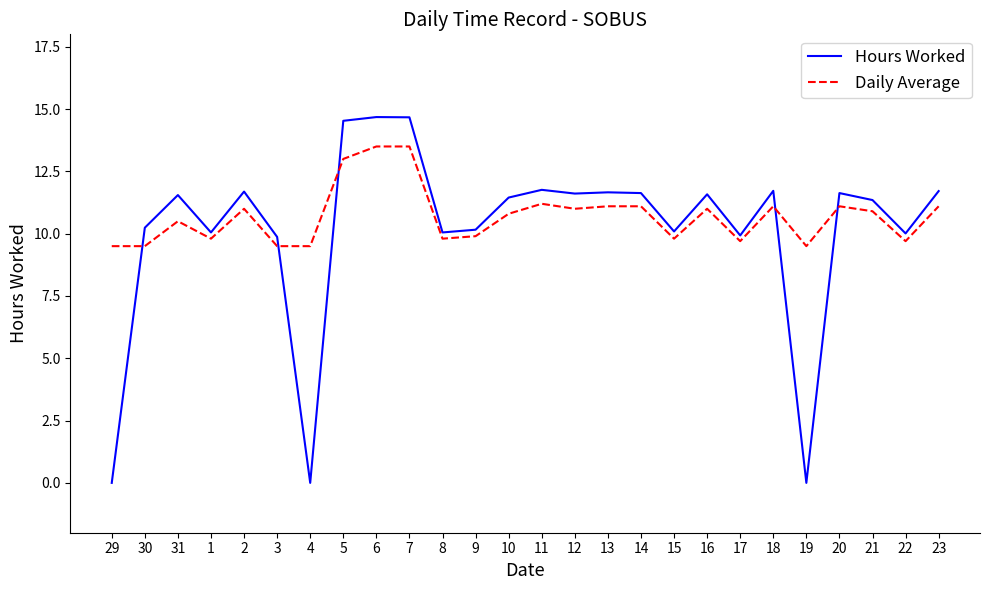

What position from the left is 23?

26